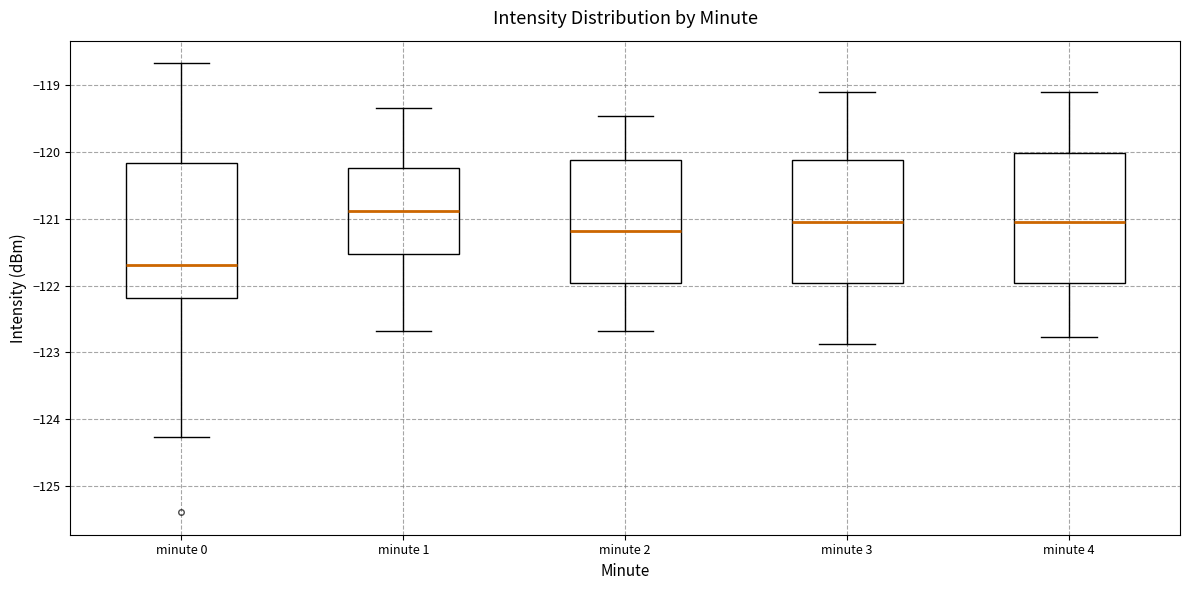

Reading left to right, read every box against the y-axis: the position of its median line, the range the box covers, and the ends of its whiskers. The values are not printed on the chart, so give them approximately, as read against the axis.

minute 0: median -121.7, box -122.2 to -120.2, whiskers -124.3 to -118.7
minute 1: median -120.9, box -121.5 to -120.2, whiskers -122.7 to -119.3
minute 2: median -121.2, box -122.0 to -120.1, whiskers -122.7 to -119.5
minute 3: median -121.0, box -122.0 to -120.1, whiskers -122.9 to -119.1
minute 4: median -121.0, box -122.0 to -120.0, whiskers -122.8 to -119.1